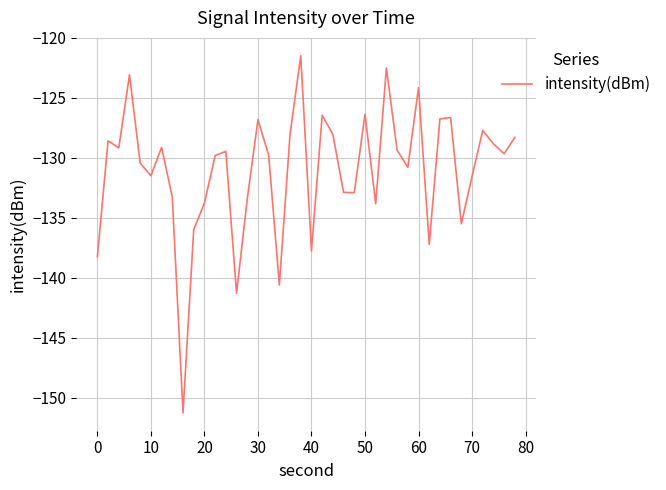

What is the difference between the maximum and minimum values?

29.8